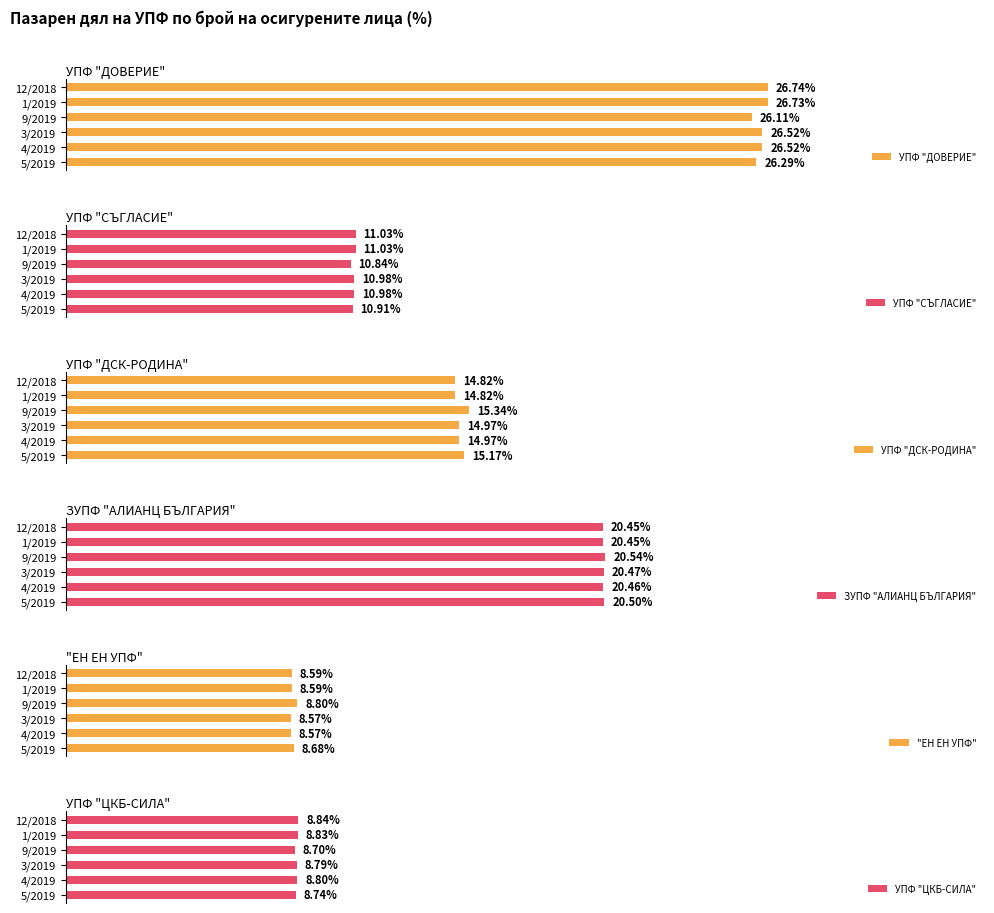

Count the number of data series in this chart.

6